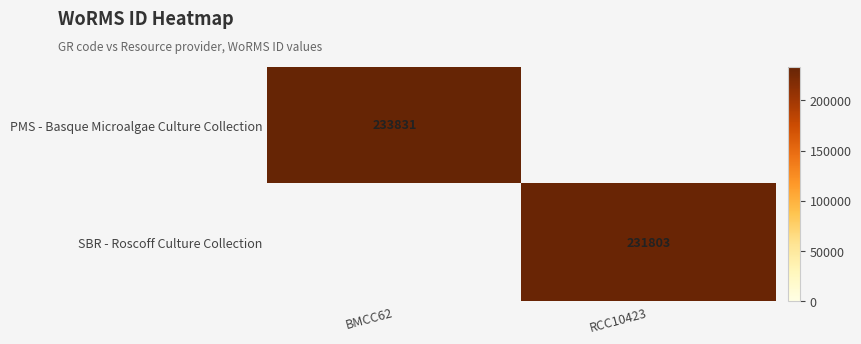

How many values in SBR - Roscoff Culture Collection are above zero?

1